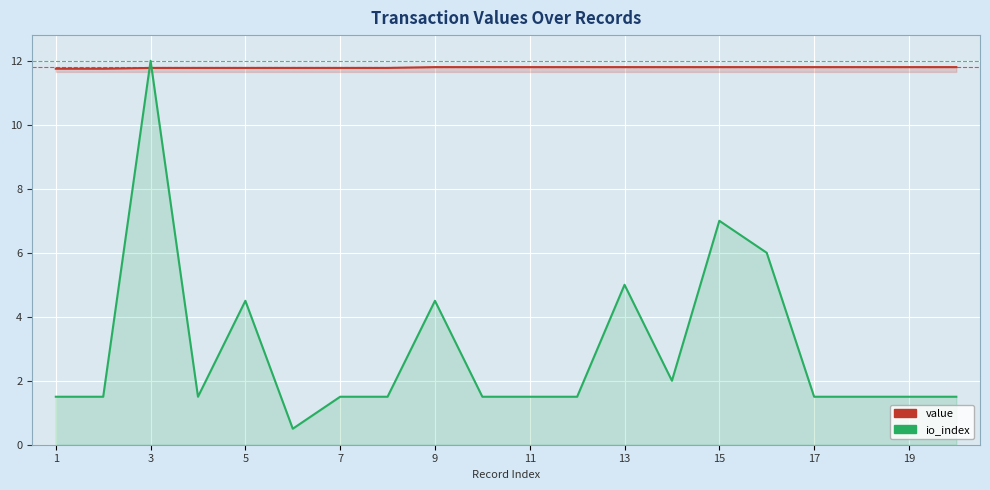

The value series shows 2.5 at 17. True or false?

False